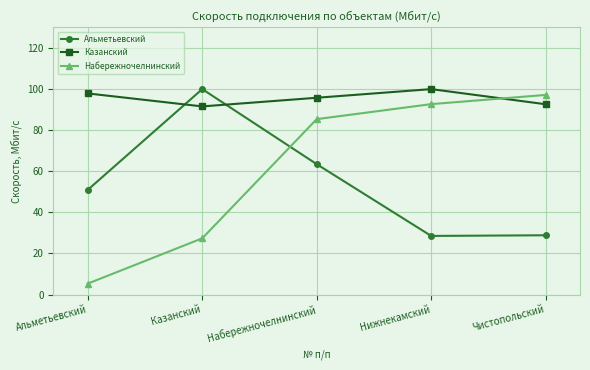

True or false: Казанский has a value of 27.5 at Казанский.

False